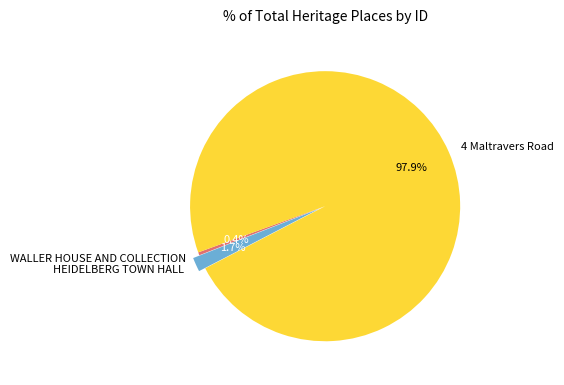

Do 4 Maltravers Road and WALLER HOUSE AND COLLECTION together represent more than half of the pie?

Yes